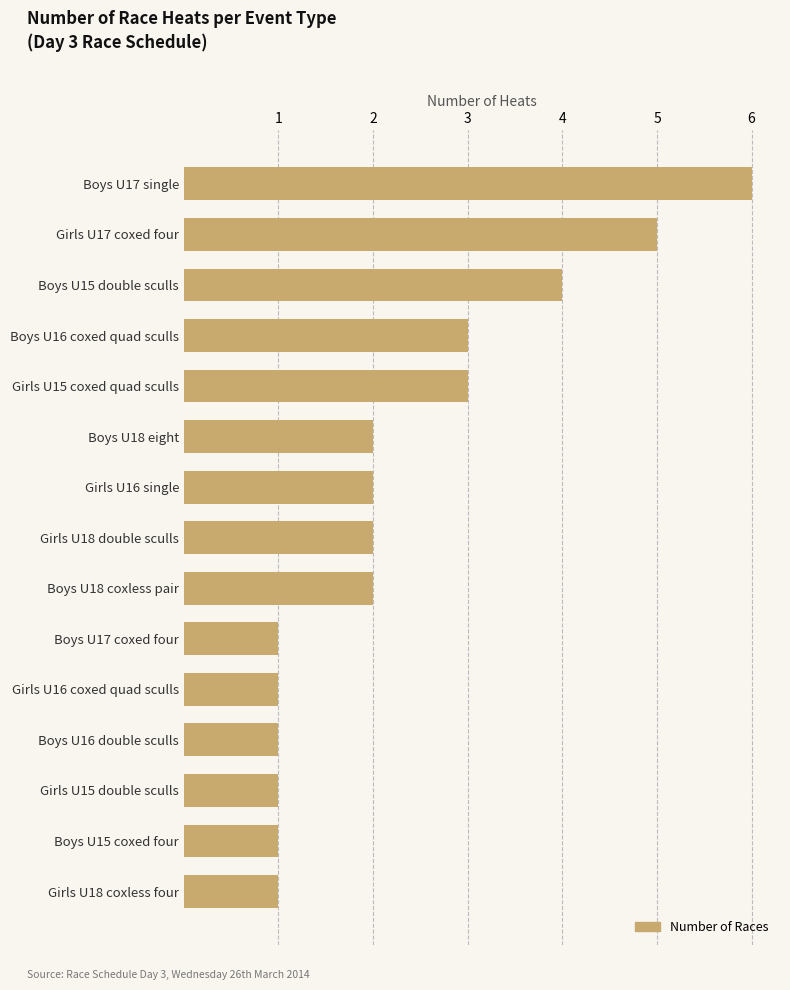

The chart shows a value of 0 at Boys U16 double sculls. True or false?

False